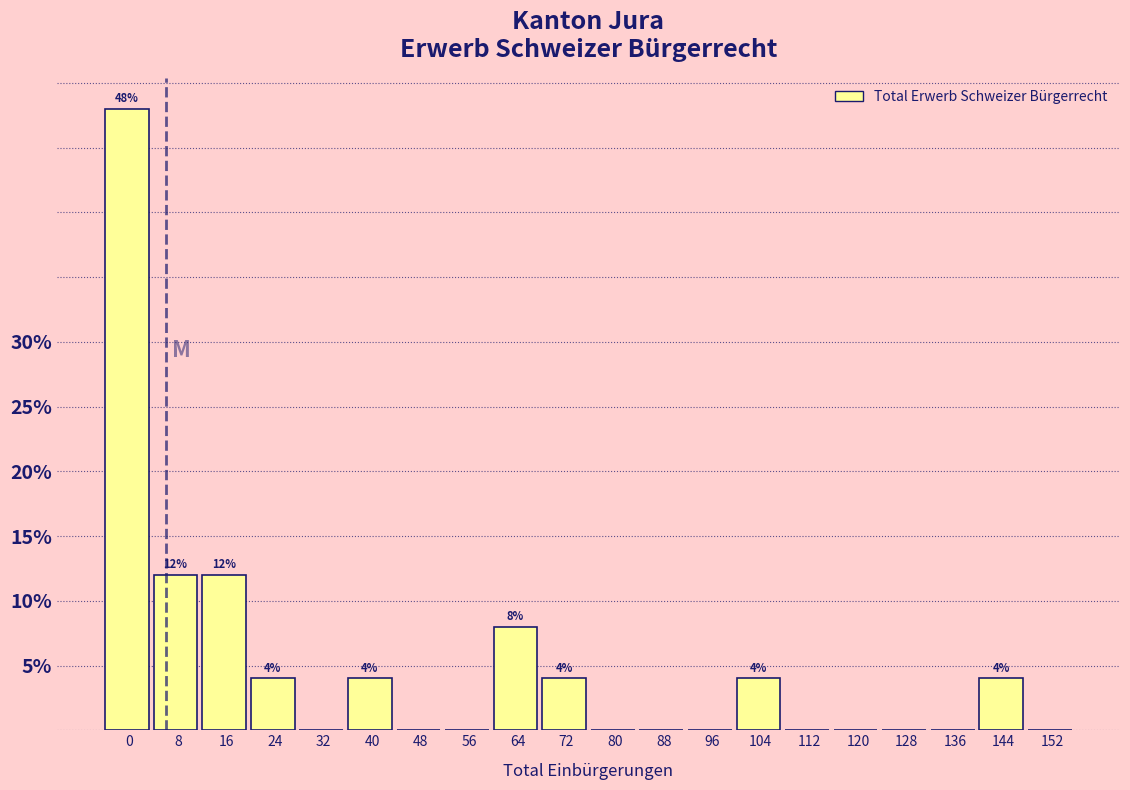

Reading left to right, list all the values displayed in this chart.

0=48	8=12	16=12	24=4	32=0	40=4	48=0	56=0	64=8	72=4	80=0	88=0	96=0	104=4	112=0	120=0	128=0	136=0	144=4	152=0